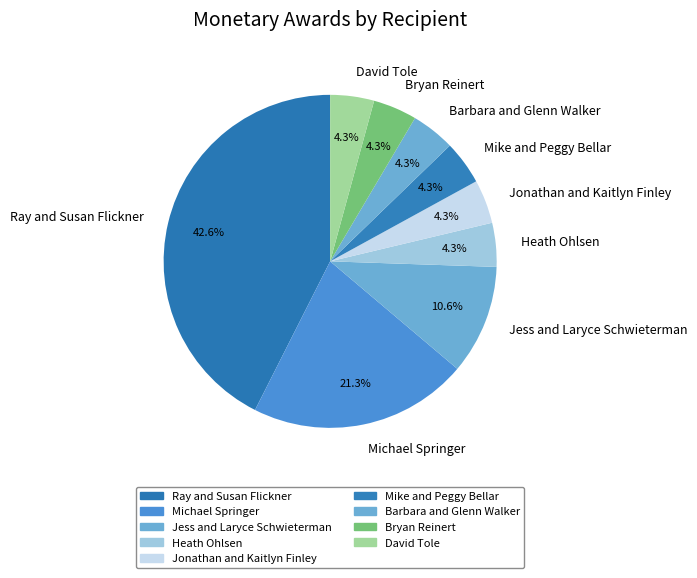

How many segments does this pie chart have?

9